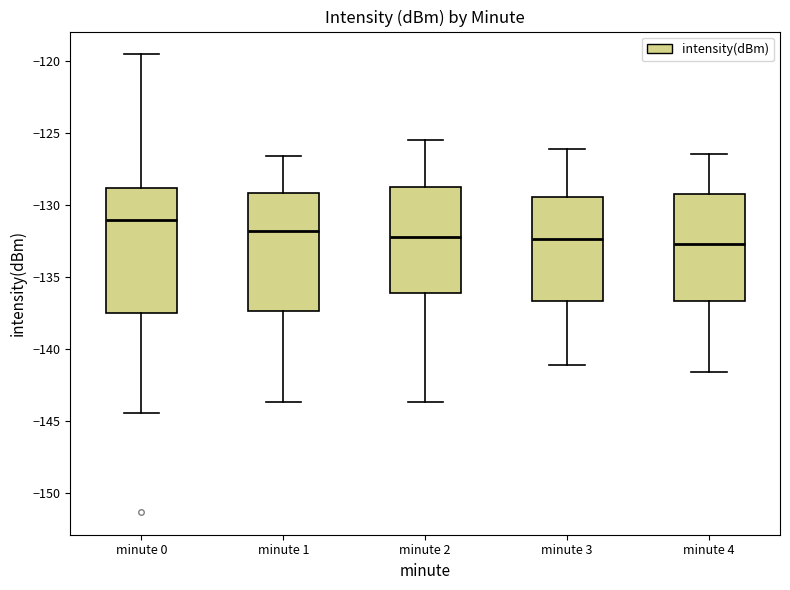

Reading left to right, transcribe this box plot: for each box, give where its median line is, the range the box spans, and where its two whiskers end, as read against the y-axis. The values are not printed on the chart, so give them approximately, as read against the axis.

minute 0: median -131.0, box -137.5 to -129.0, whiskers -144.5 to -119.5
minute 1: median -132.0, box -137.5 to -129.0, whiskers -143.5 to -126.5
minute 2: median -132.0, box -136.0 to -128.5, whiskers -143.5 to -125.5
minute 3: median -132.5, box -136.5 to -129.5, whiskers -141.0 to -126.0
minute 4: median -132.5, box -136.5 to -129.0, whiskers -141.5 to -126.5